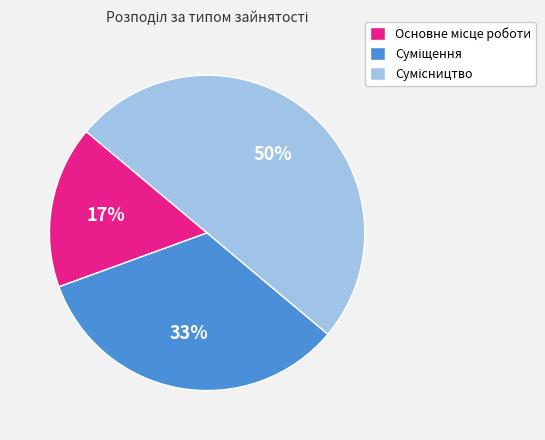

To the nearest percent, what is the average slice percentage?

33%